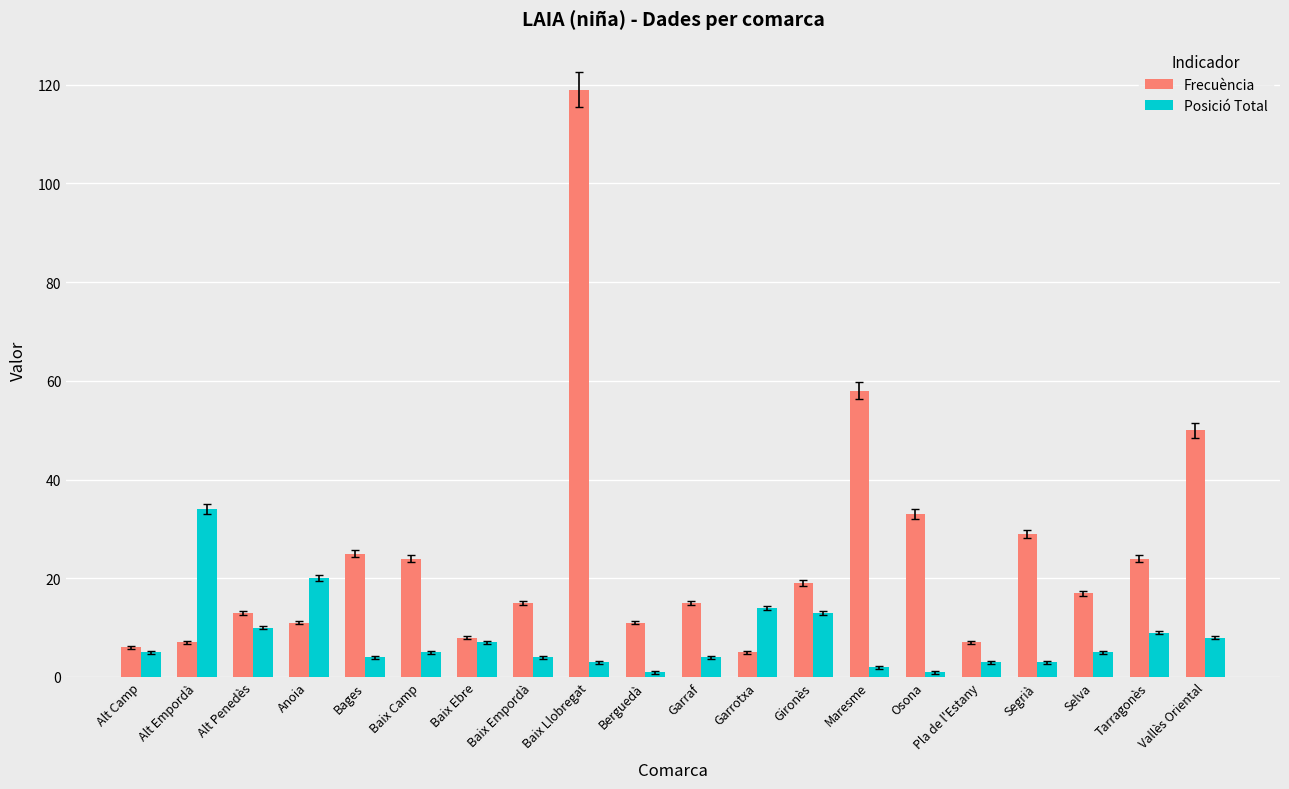

The value of Frecuència at Alt Empordà is 12. True or false?

False